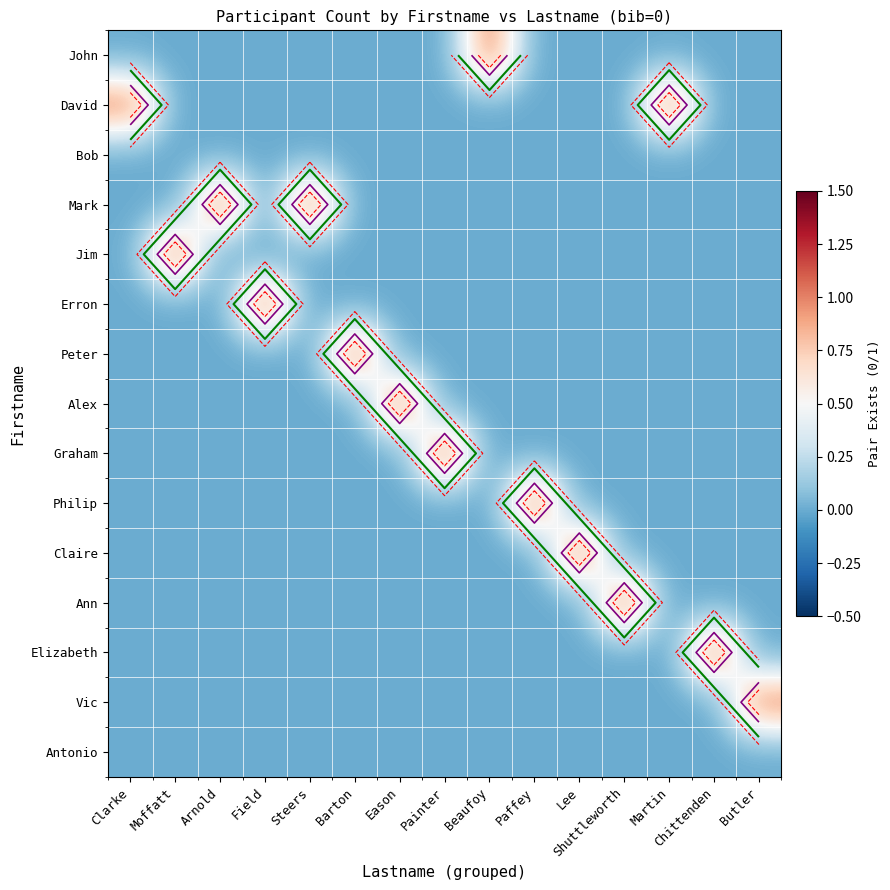

Which label corresponds to the smallest value in the chart?

Clarke